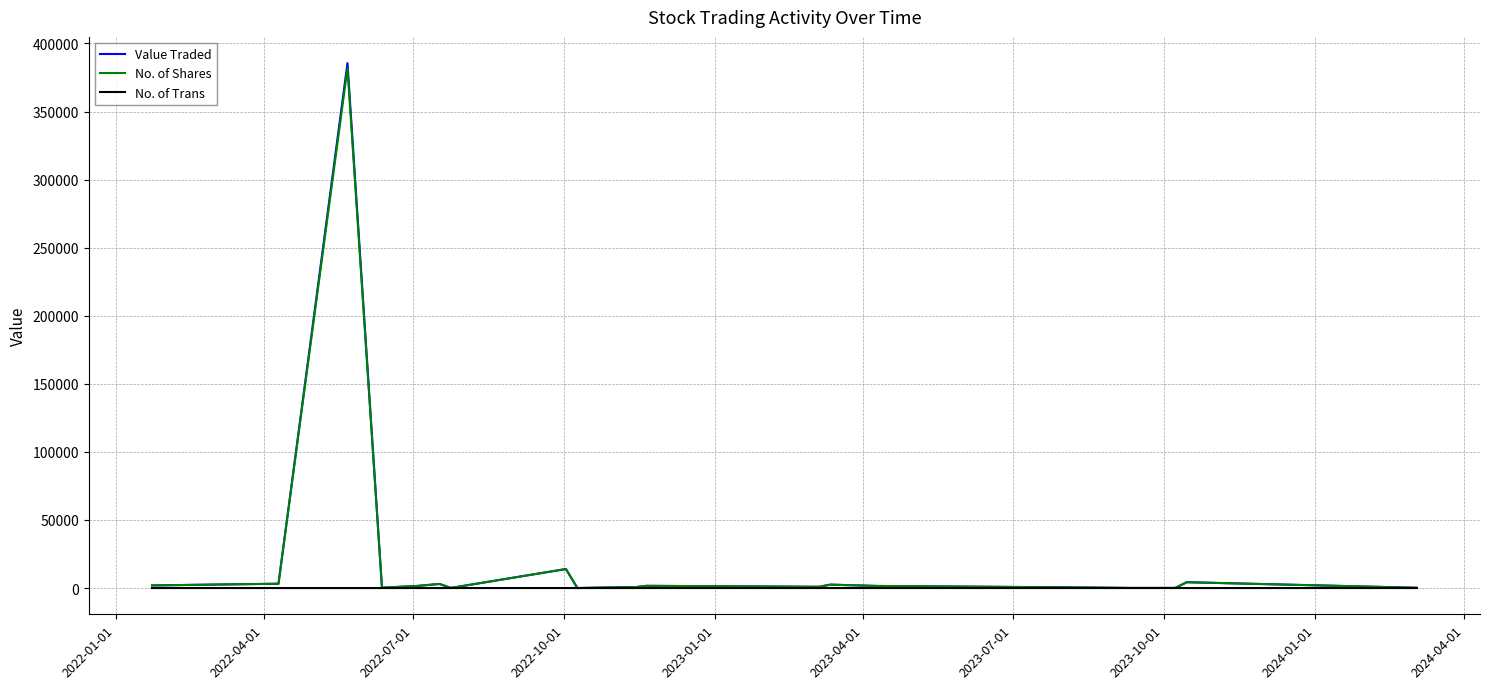

Which series has the largest range (max minus min)?

Value Traded